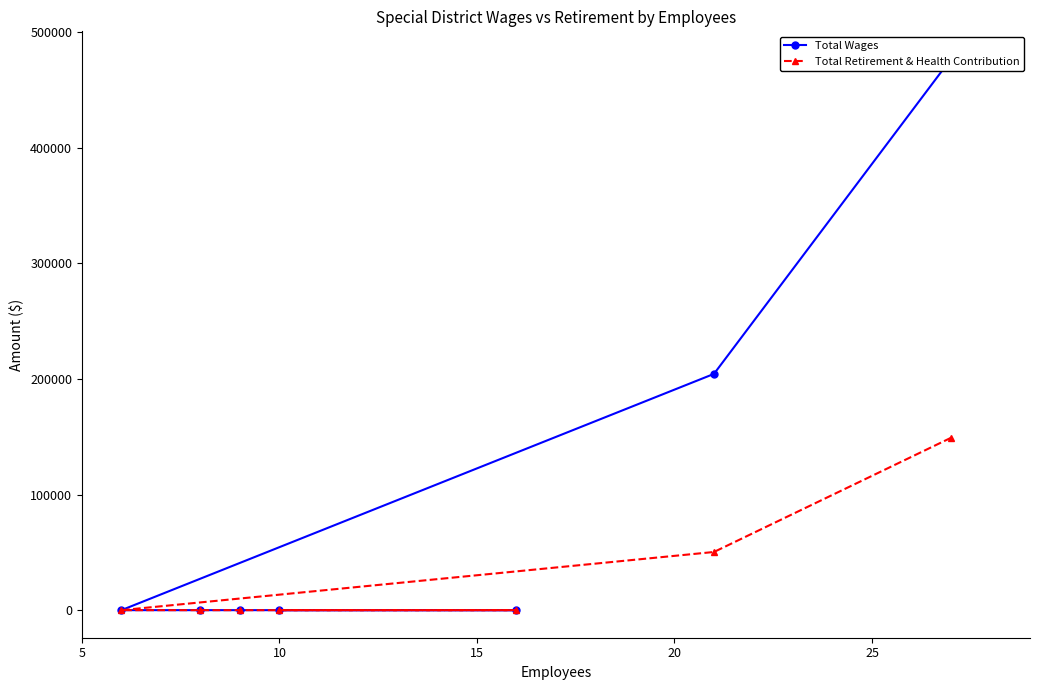

Which series has the largest range (max minus min)?

Total Wages